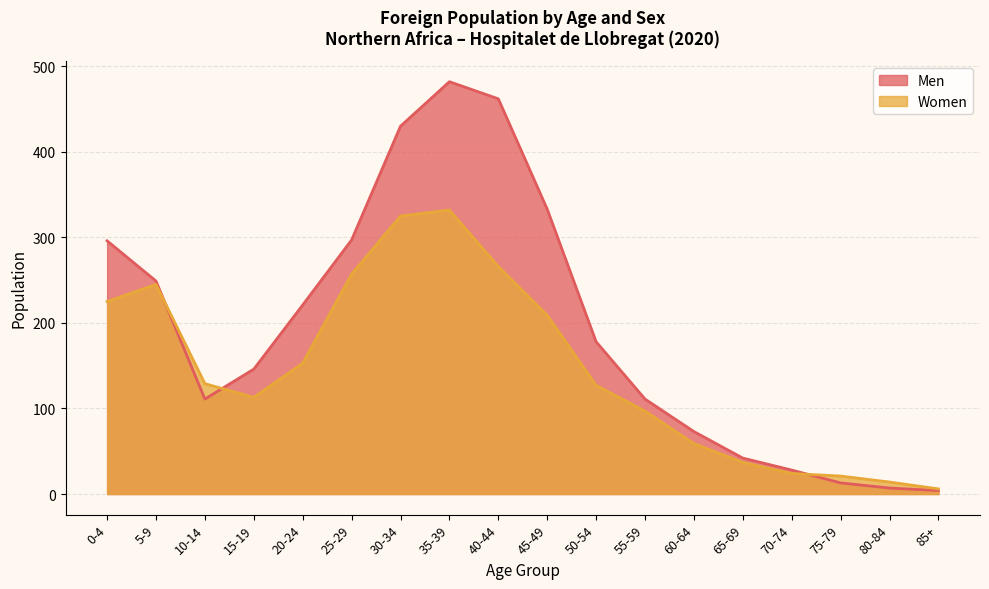

What is the difference between the maximum and minimum values in the Men series?

478